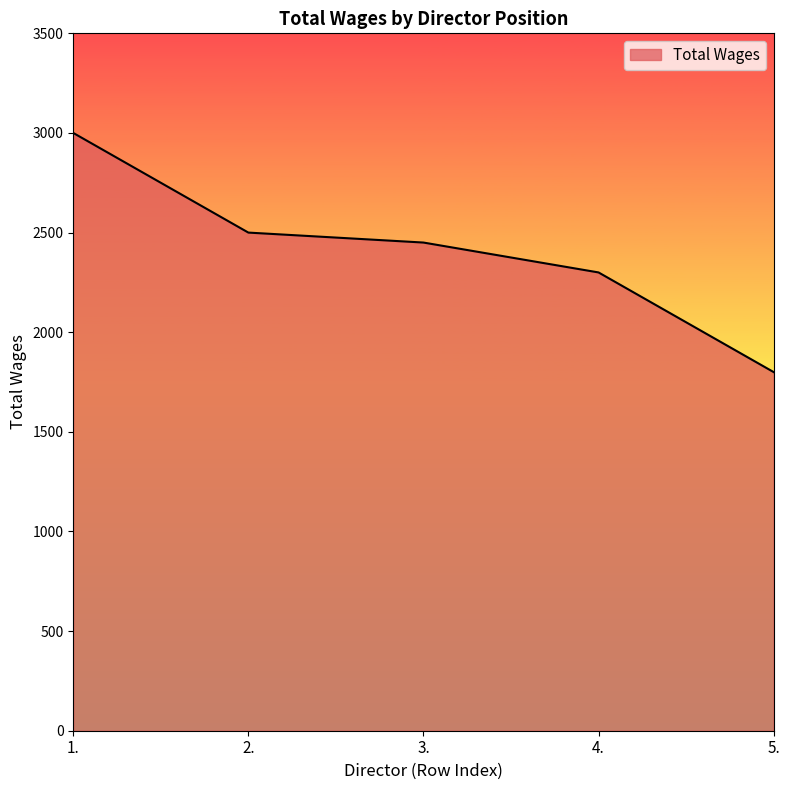

Which has a higher value, 1. or 2.?

1.